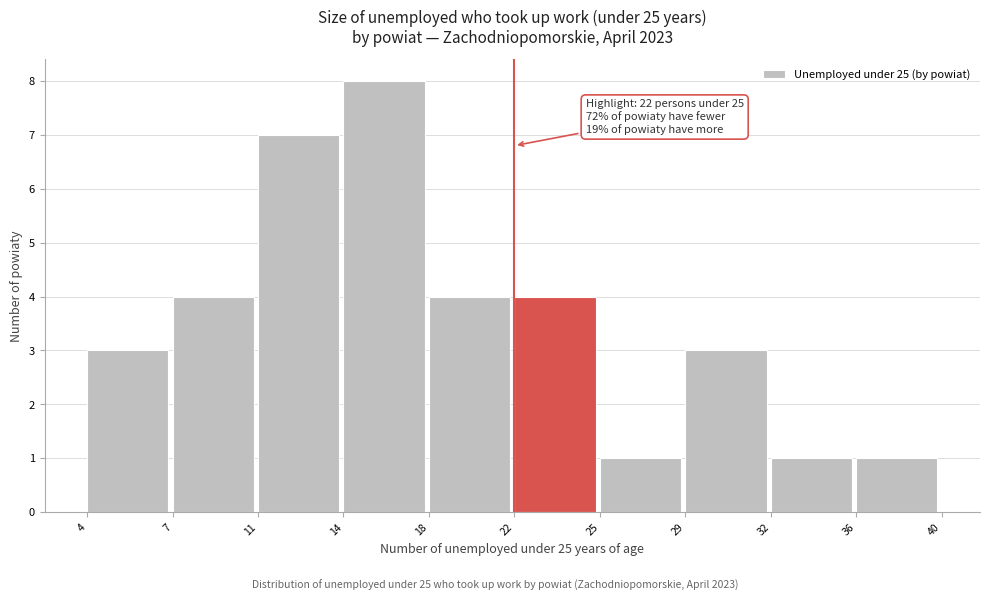

Reading left to right, transcribe all the data shown in this chart.

3	4	7	8	4	4	1	3	1	1